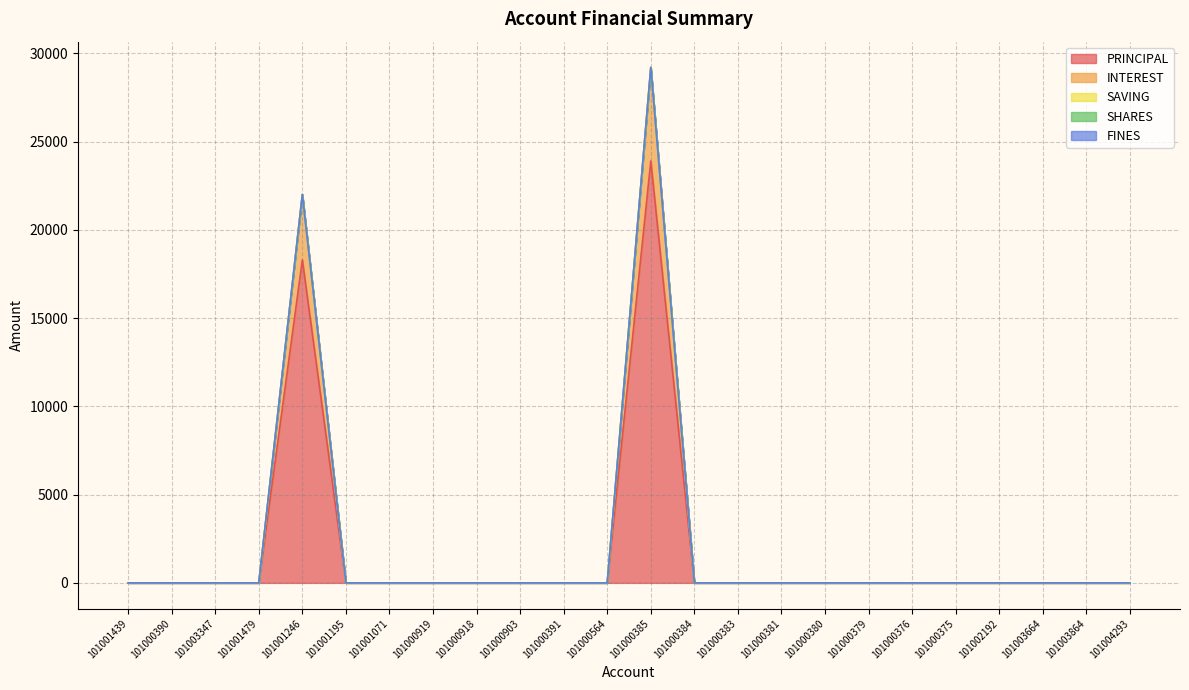

What are all the series names shown in the legend?

PRINCIPAL, INTEREST, SAVING, SHARES, FINES